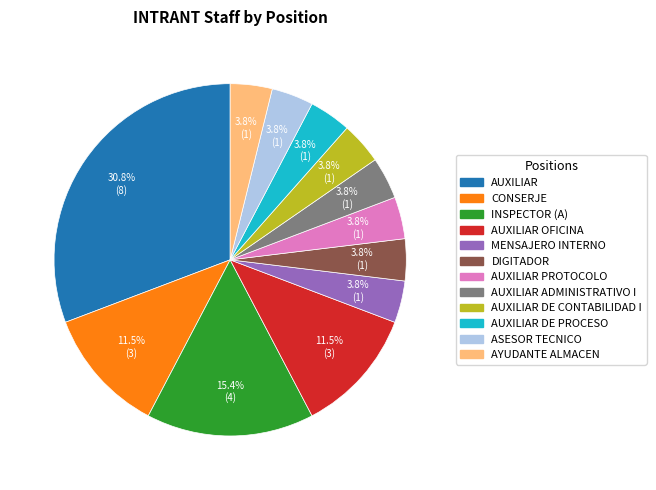

Is there any slice that represents more than half of the pie?

No